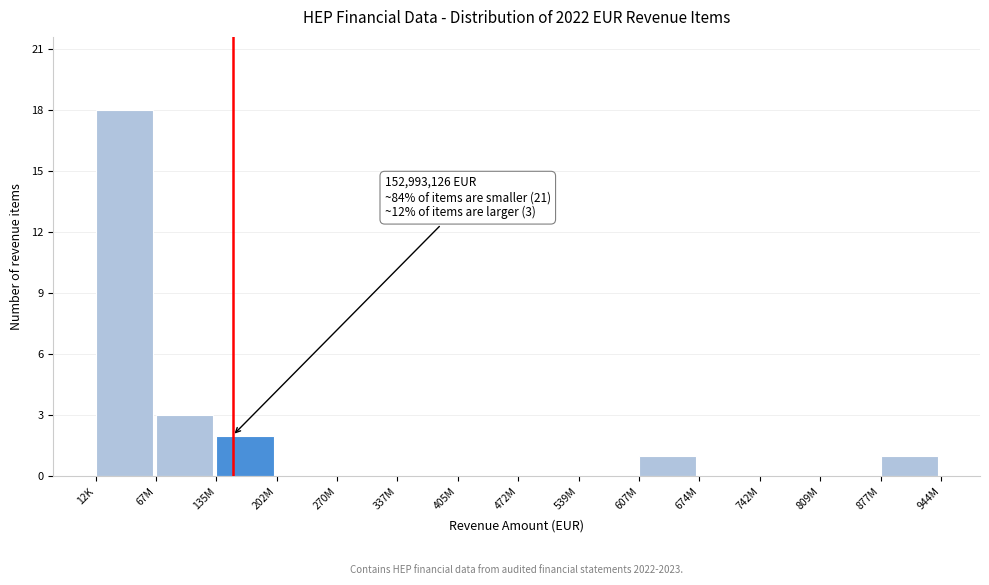

Reading right to left, what are all the values shown in this chart?

877M=1	809M=0	742M=0	674M=0	607M=1	539M=0	472M=0	405M=0	337M=0	270M=0	202M=0	135M=2	67M=3	12K=18